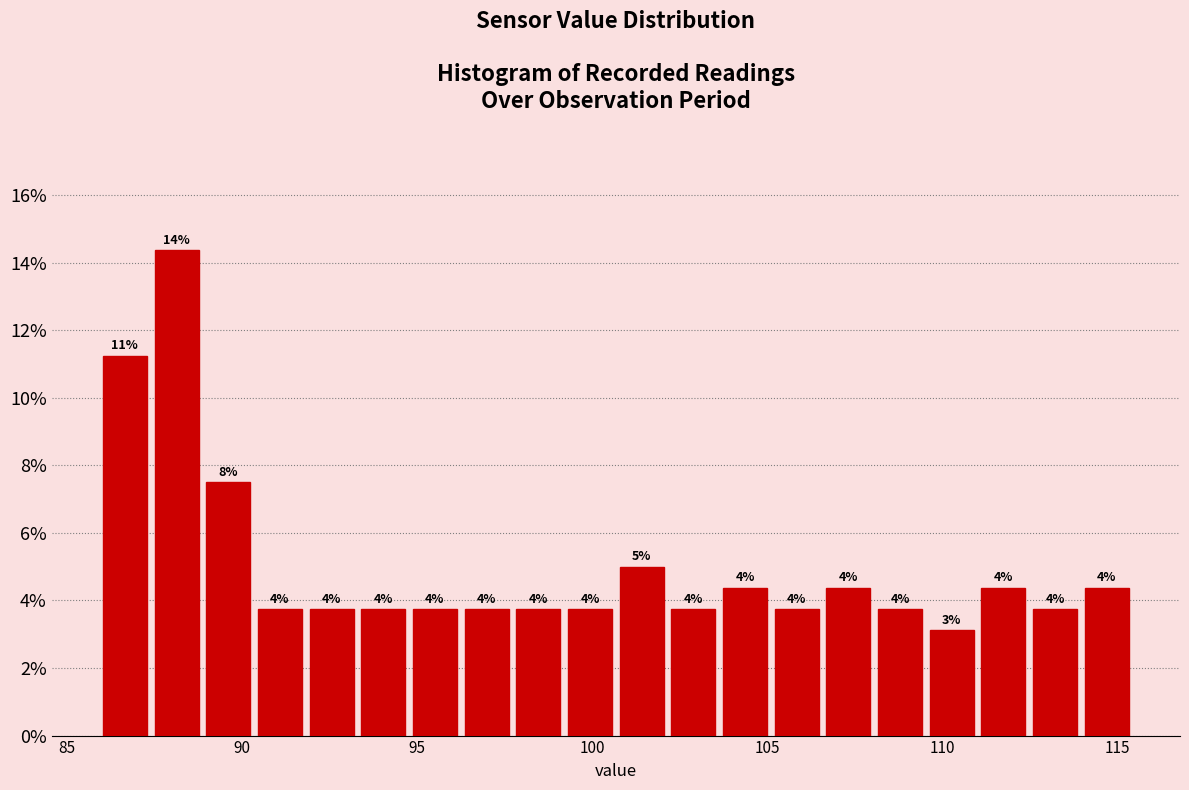

Read against the x-axis, roughly where is the centre of the tallest bar?

88.0